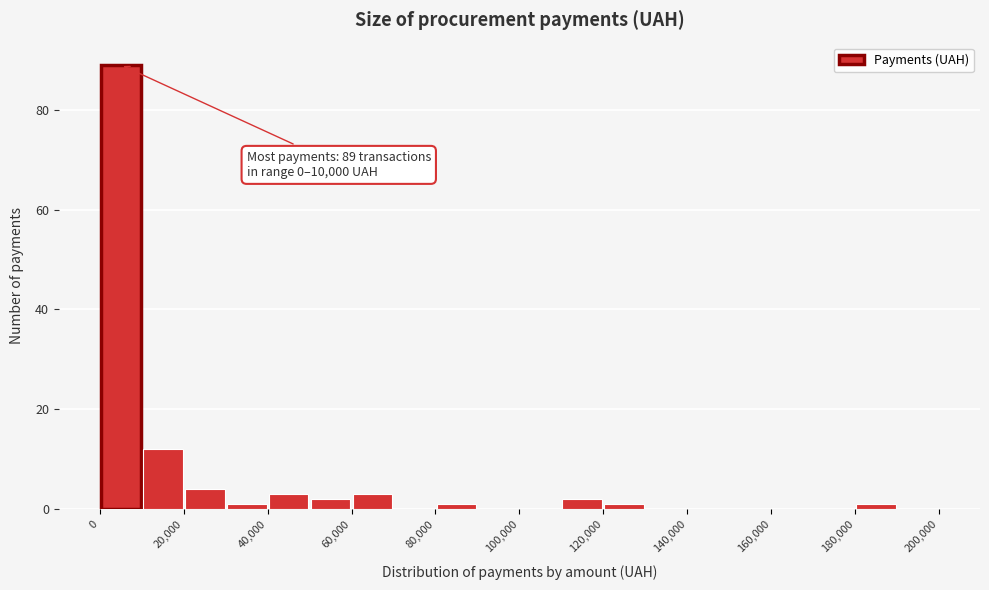

Which range on the x-axis has the tallest bar?

0 to 10000